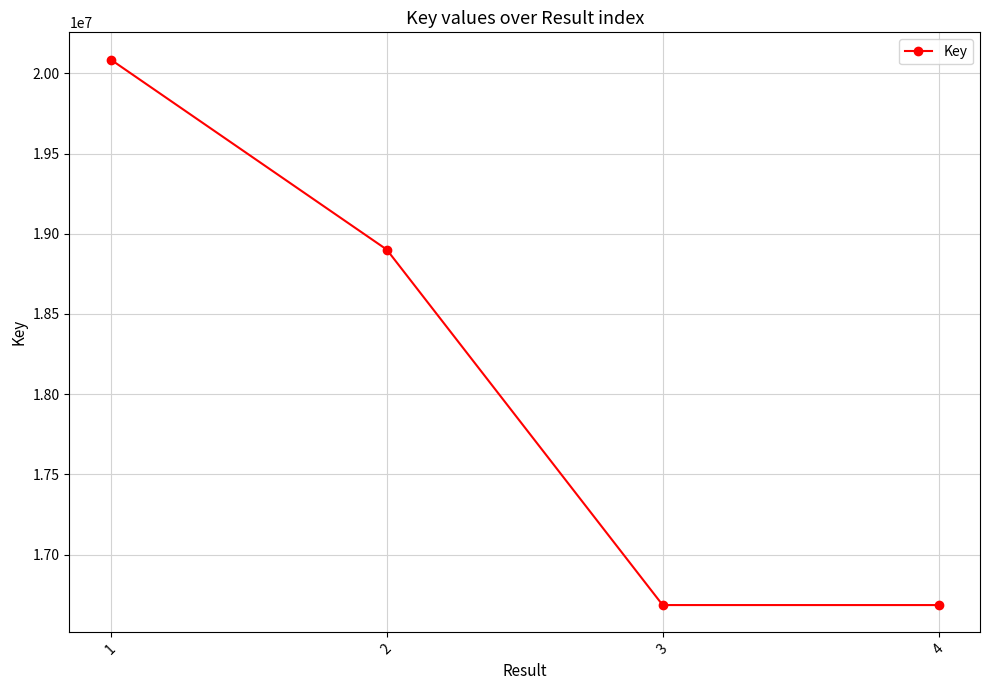

The chart shows a value of 4759947 at 2. True or false?

False